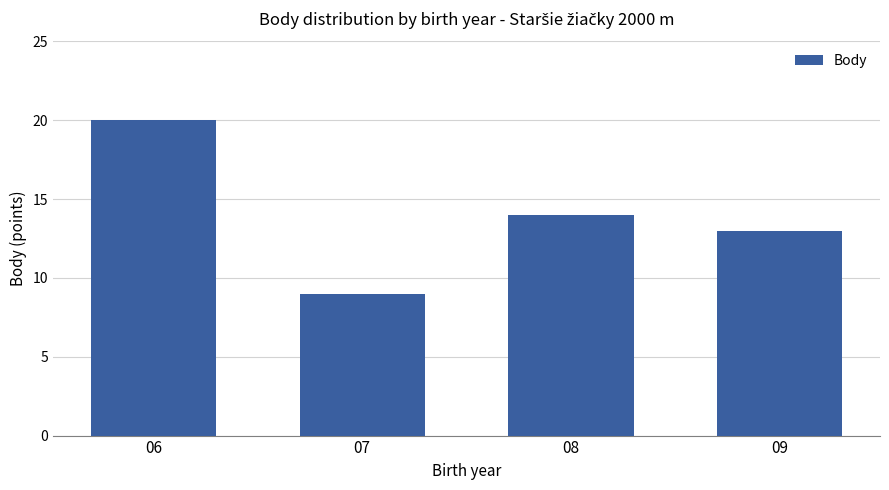

Which has a higher value, 08 or 07?

08